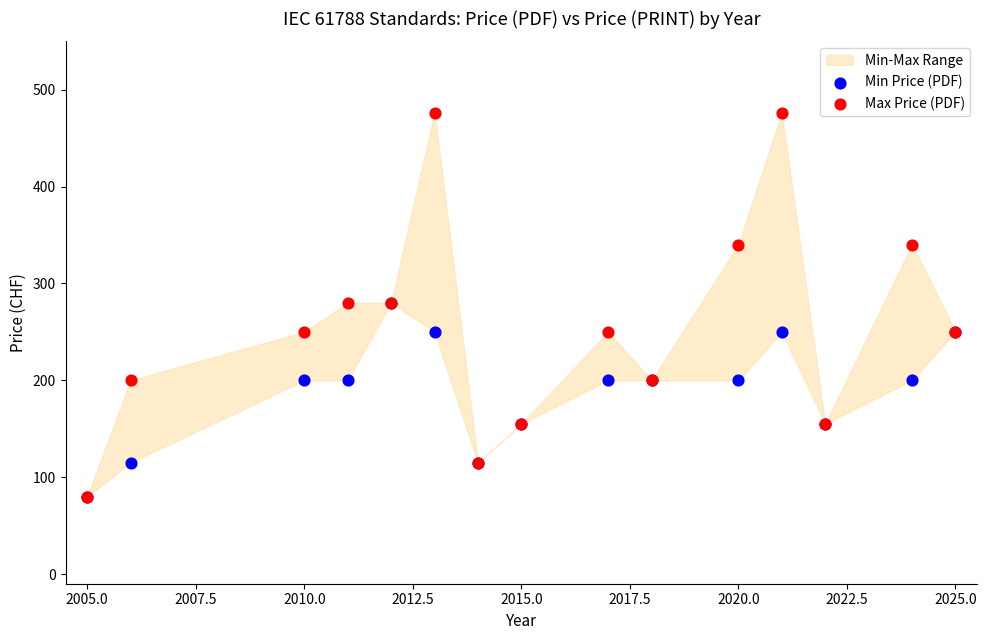

Which series contains the highest Y value?

Max Price (PDF)